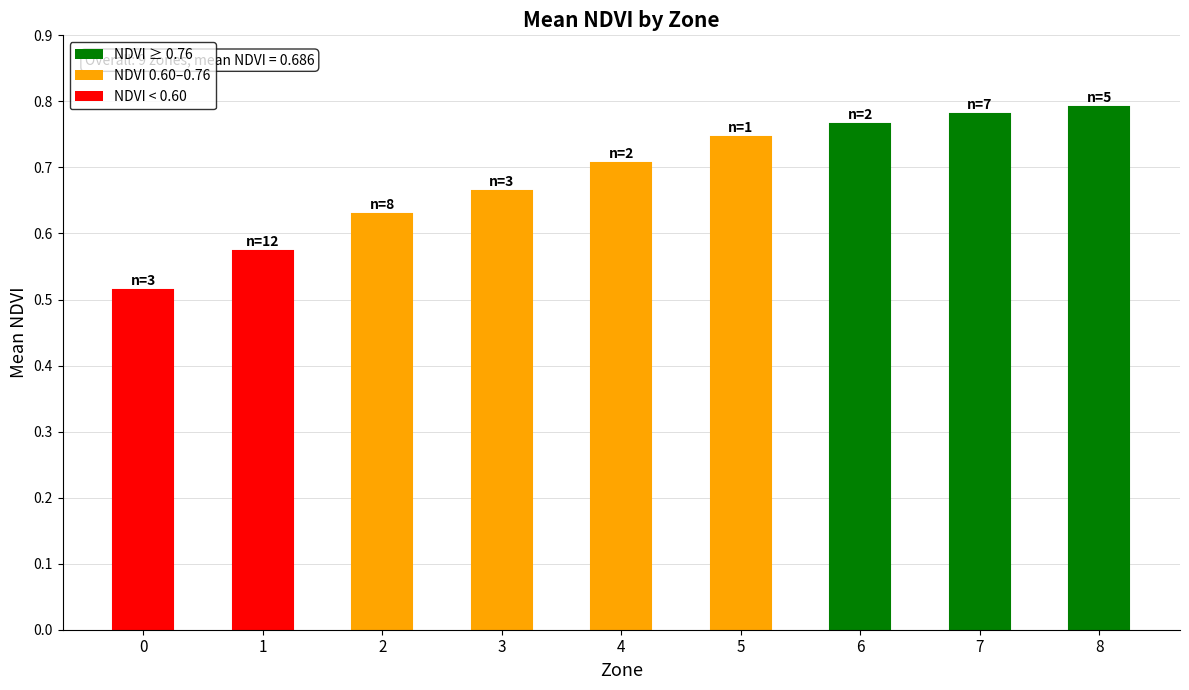

The chart shows a value of 0.8 at 7. True or false?

True